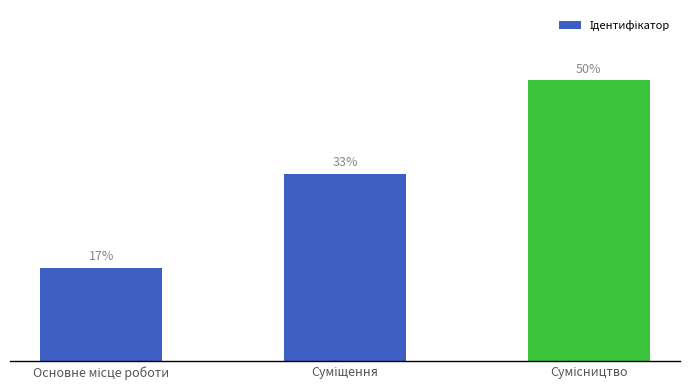

Does the chart contain any negative values?

No